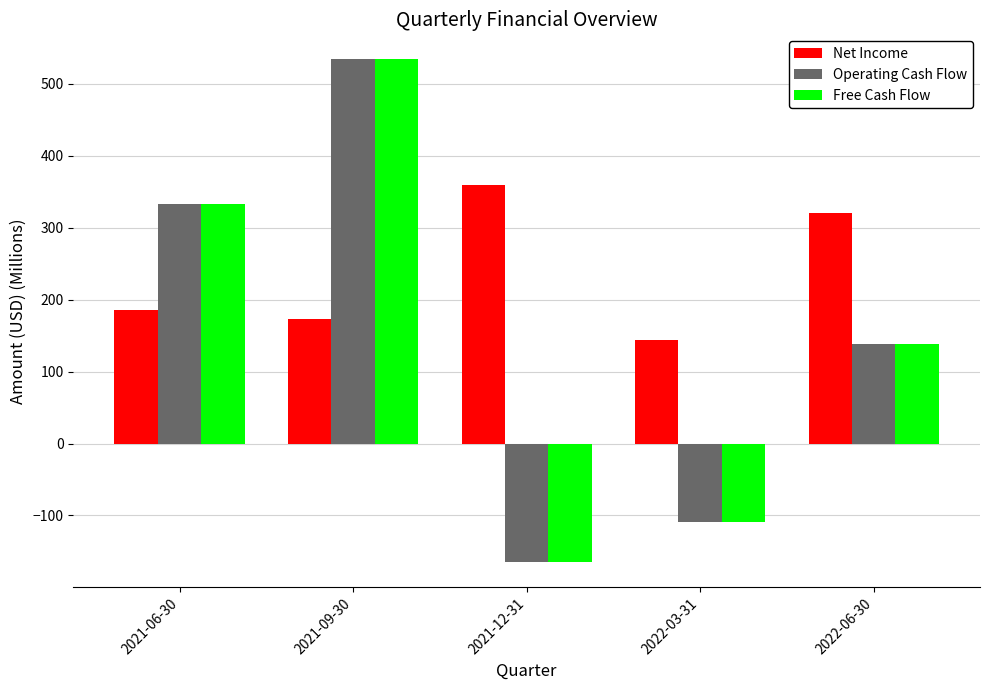

What is the average value of the Operating Cash Flow series?

146